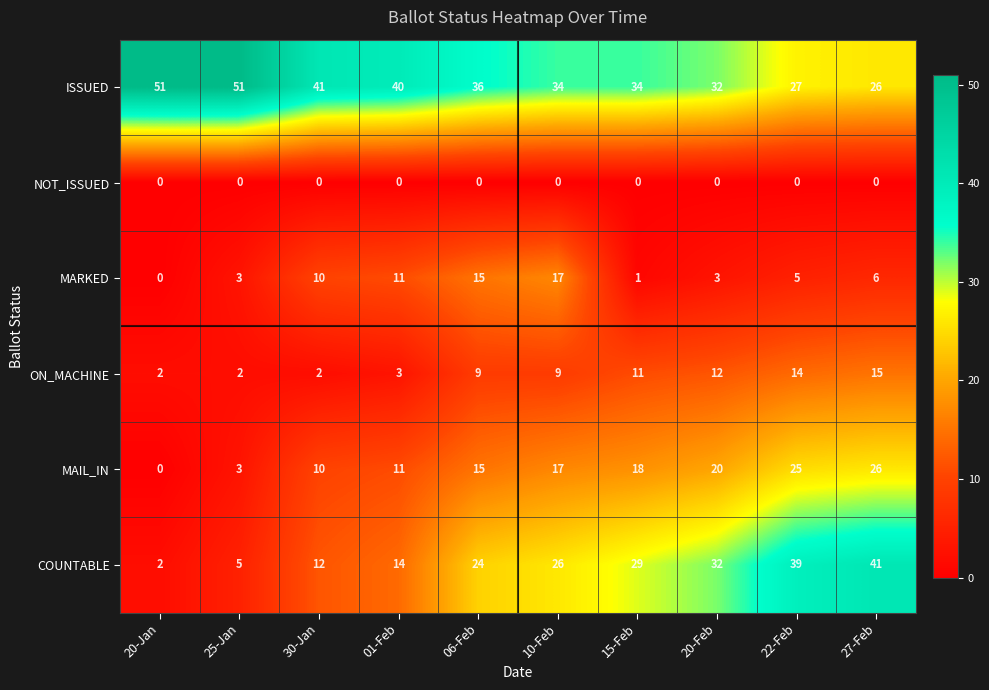

Which series has the largest total across all categories?

ISSUED